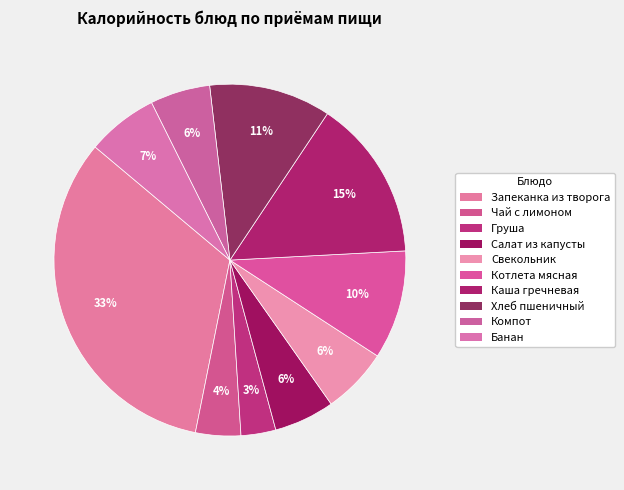

To the nearest percent, what is the difference between the Запеканка из творога and Хлеб пшеничный slice percentages?

22%